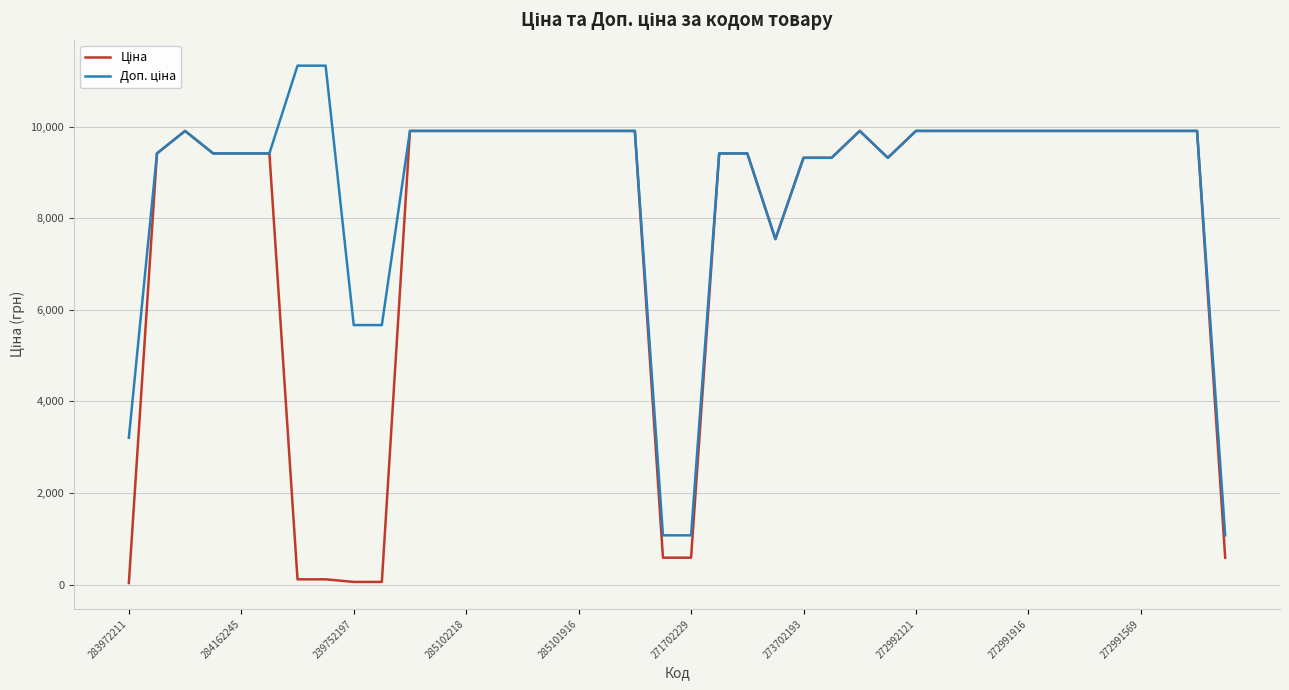

What is the maximum value shown in the chart?

11334.0